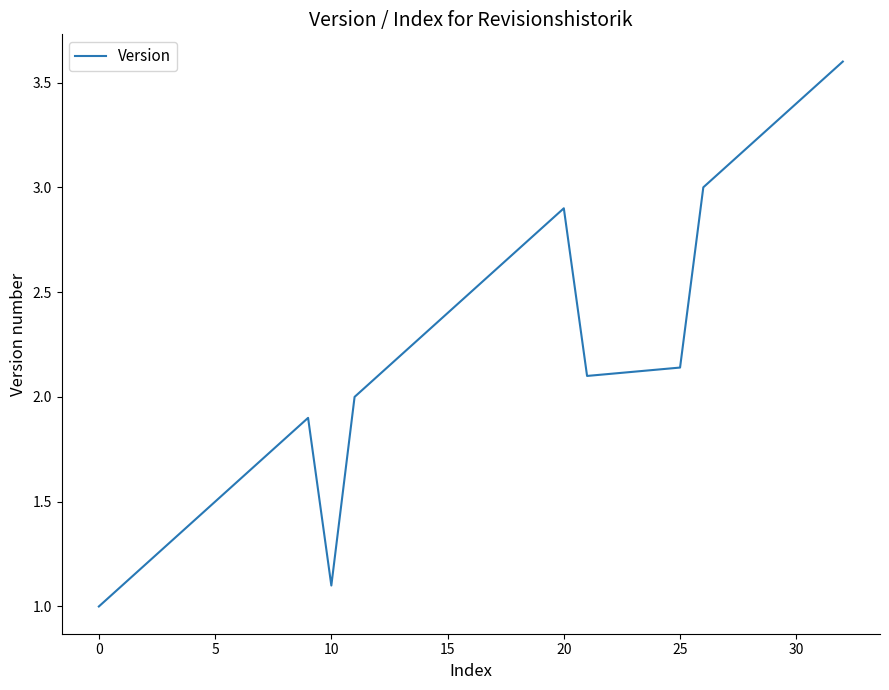

What is the difference between the maximum and minimum values?

2.6